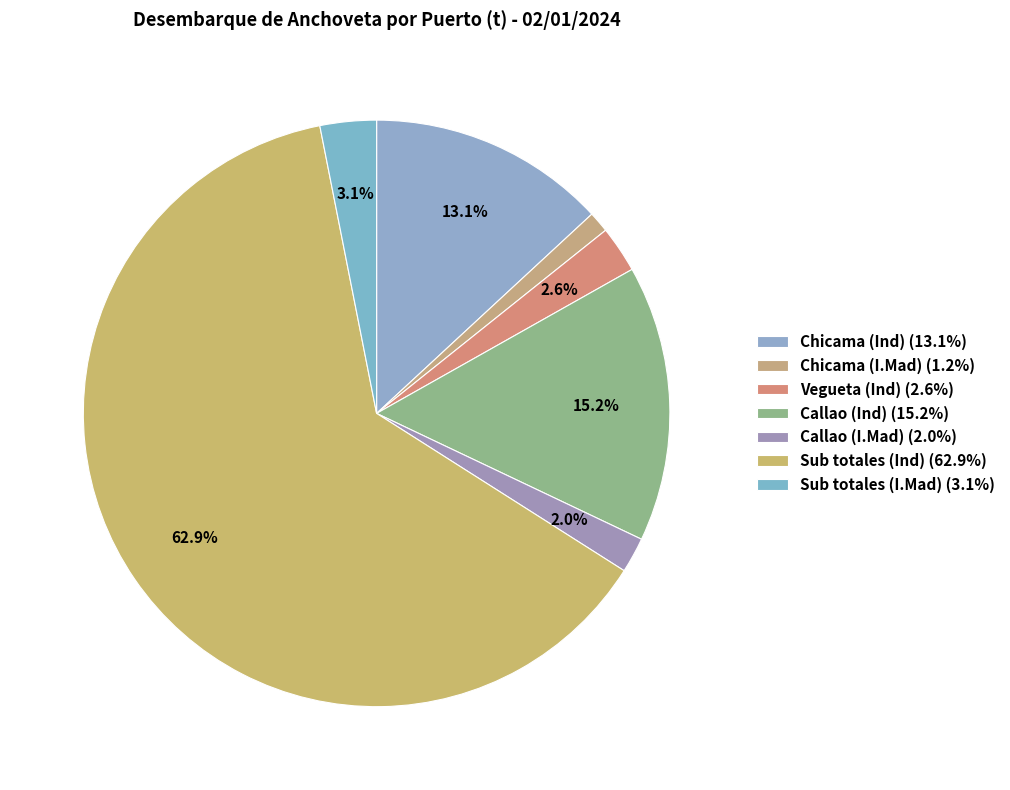

Which category has the biggest portion of the pie?

Sub totales (Ind)